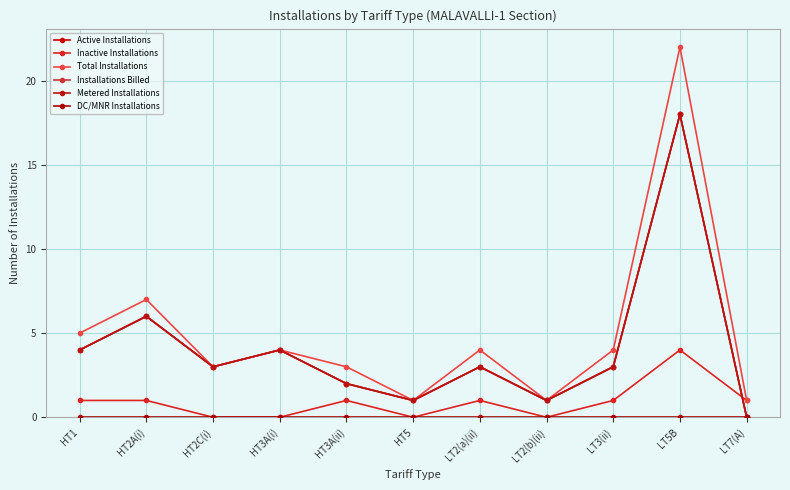

At how many categories does at least one series exceed 16?

1